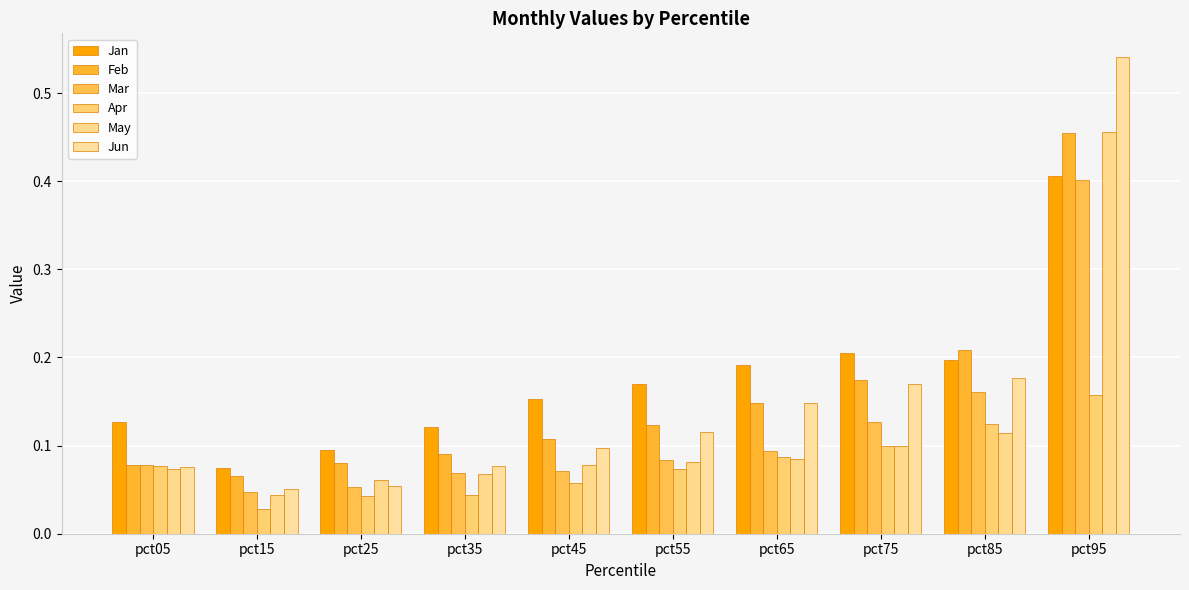

How many bars are there in each group?

6